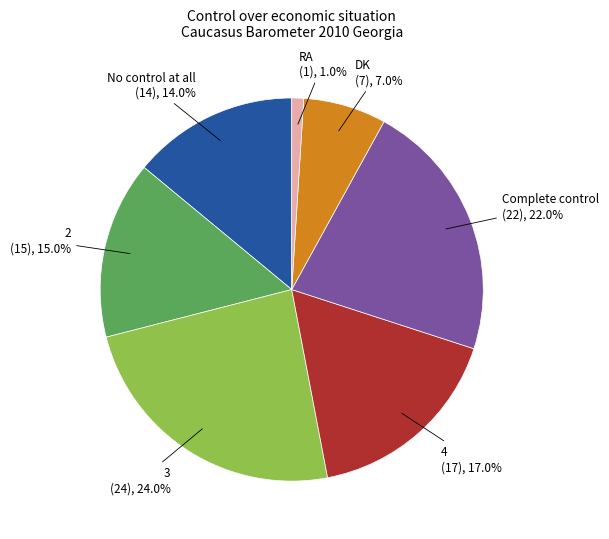

Is there a majority slice in this chart?

No